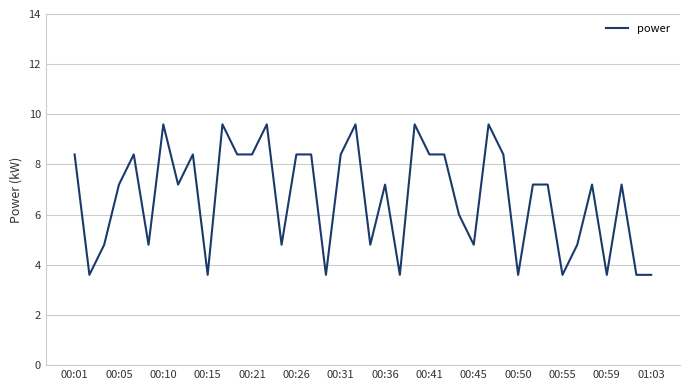

What is the maximum value shown in the chart?

9.6